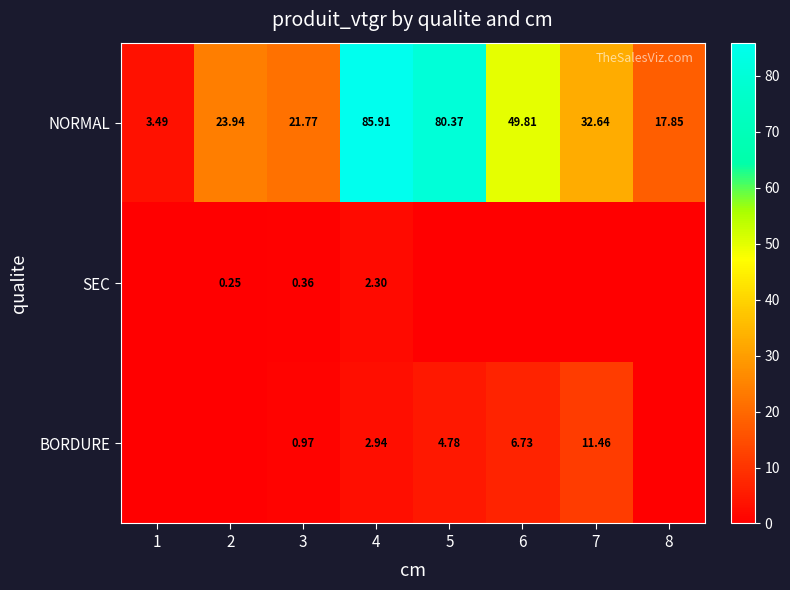

What is the maximum value shown in the chart?

85.9